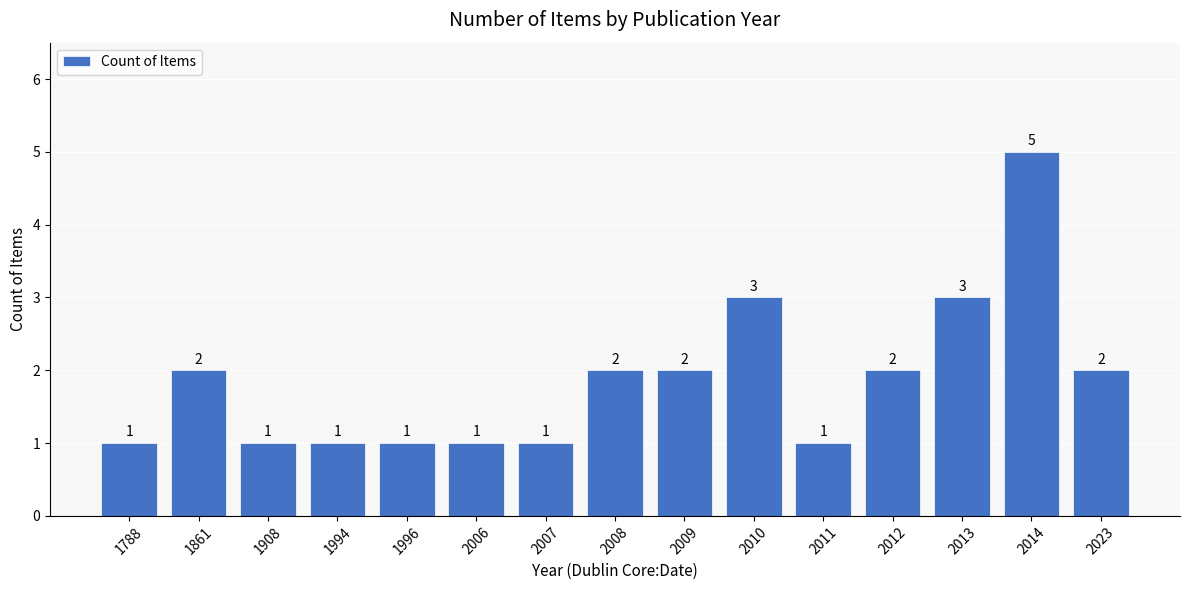

Count the number of data series in this chart.

1